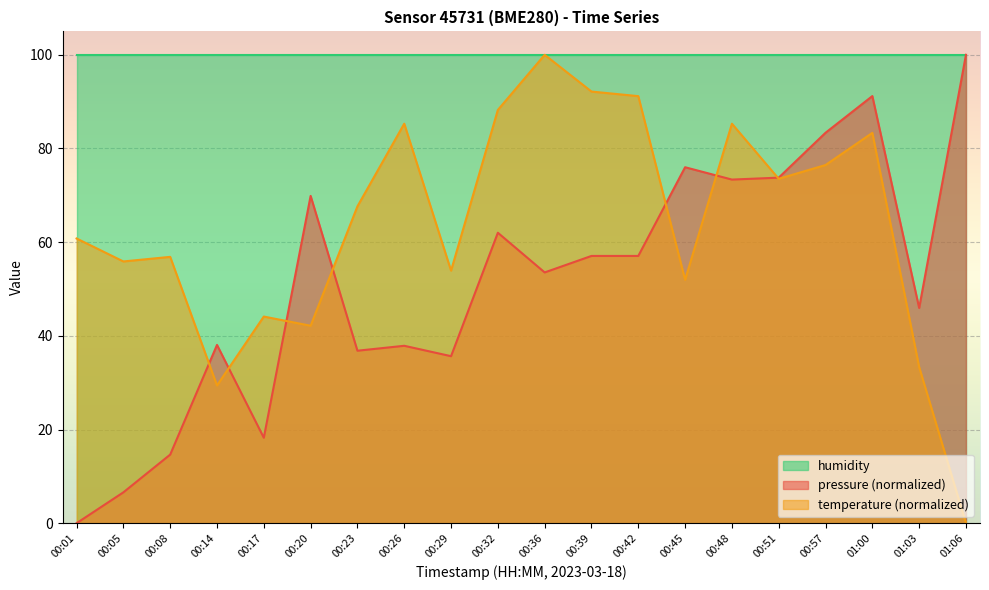

List the series in order of their overall mean, highest first.

humidity, temperature (normalized), pressure (normalized)